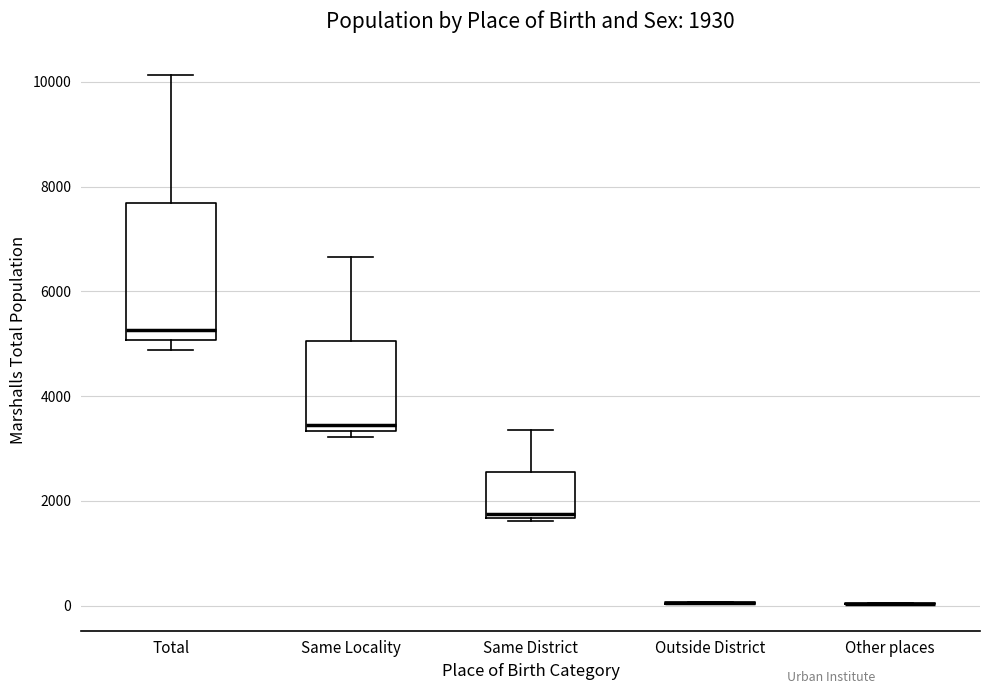

Comparing the boxes themselves (not the whiskers), which one is the tallest?

Total